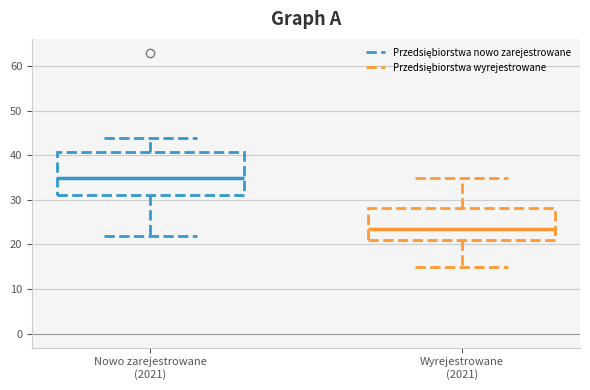

Where does the upper whisker of the box for Nowo zarejestrowane (2021) end on the y-axis? The values are not printed on the chart, so give them approximately, as read against the axis.

44